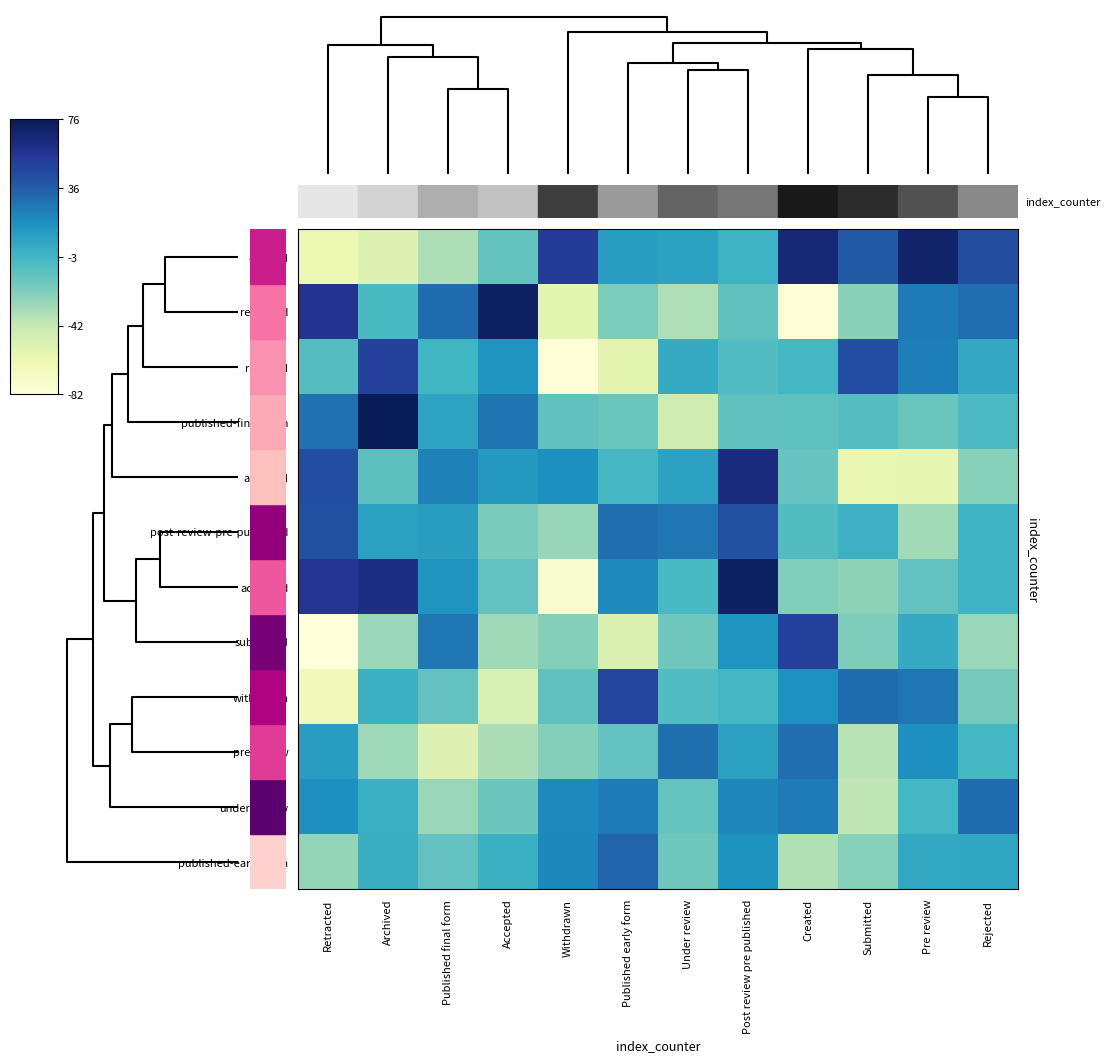

List the series in order of their peak value, highest first.

published-final-form, retracted, accepted, created, archived, submitted, rejected, withdrawn, post-review-pre-published, published-early-form, under-review, pre-review